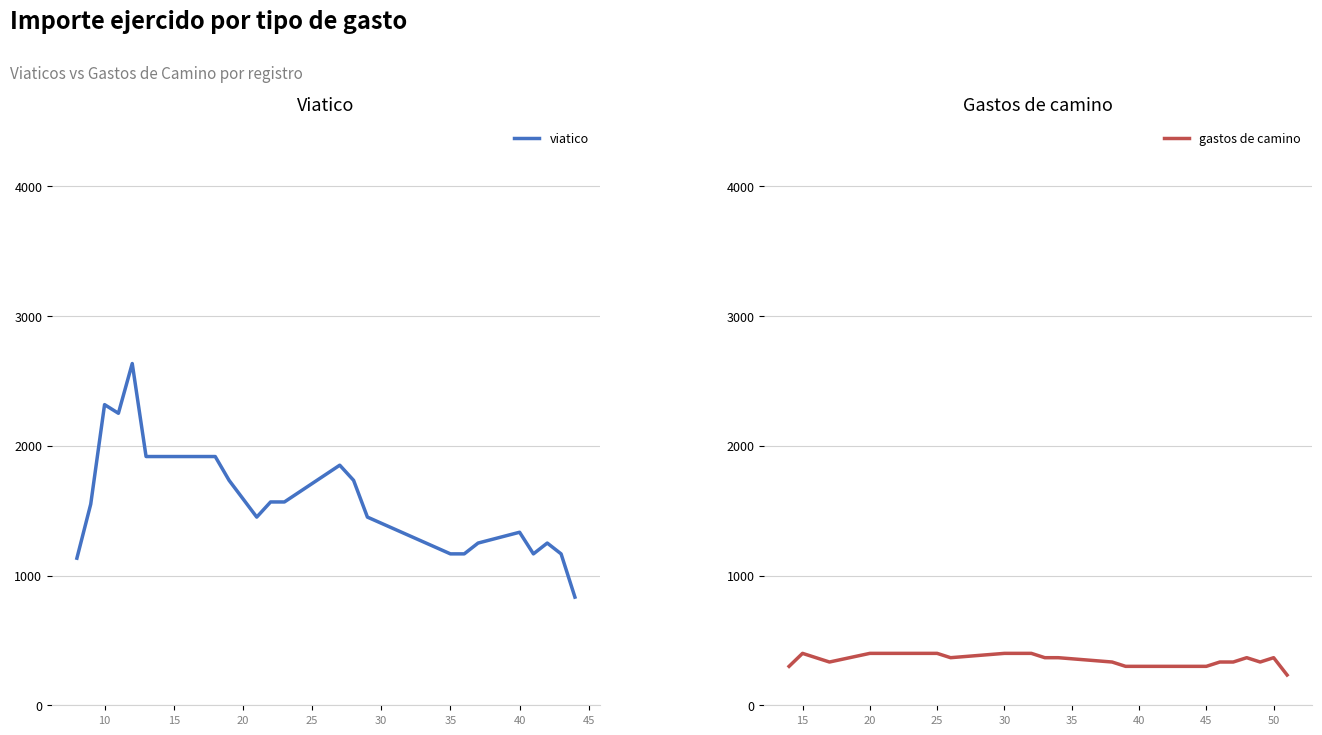

What are all the series names shown in the legend?

viatico, gastos de camino